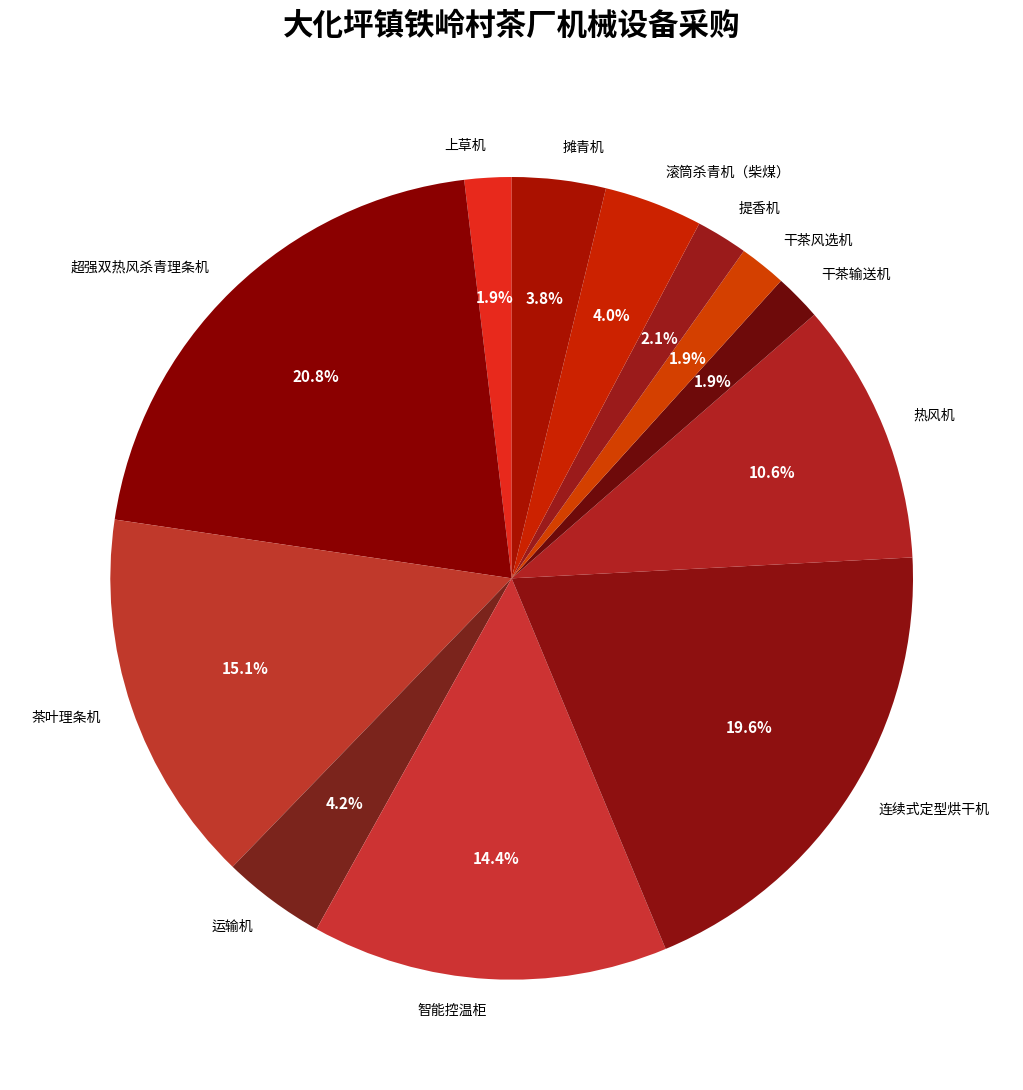

Which has a higher value, 运输机 or 干茶风选机?

运输机